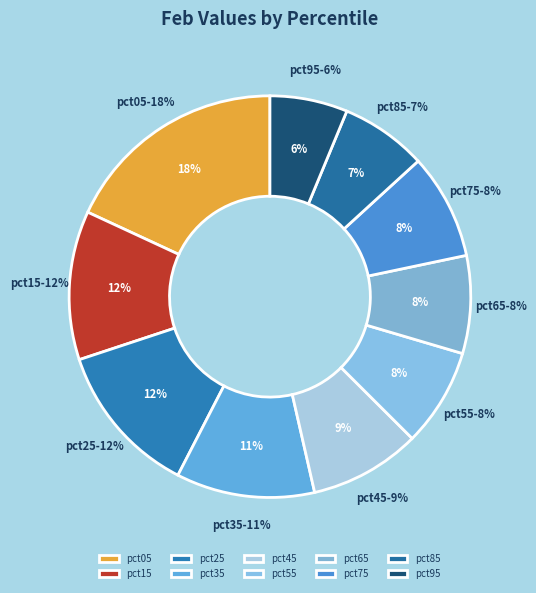

What is the smallest slice in the pie chart?

pct95